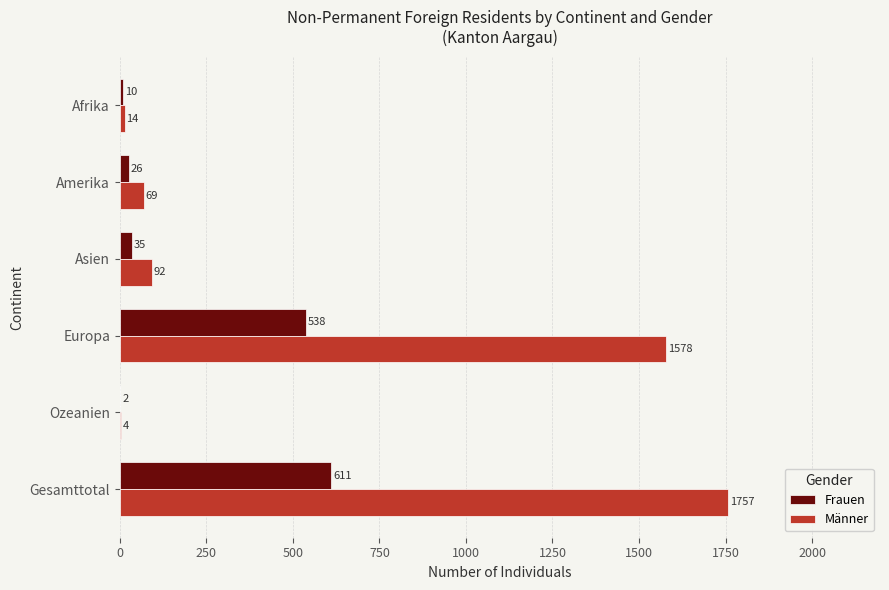

Is it true that Männer equals 14 at Afrika?

True